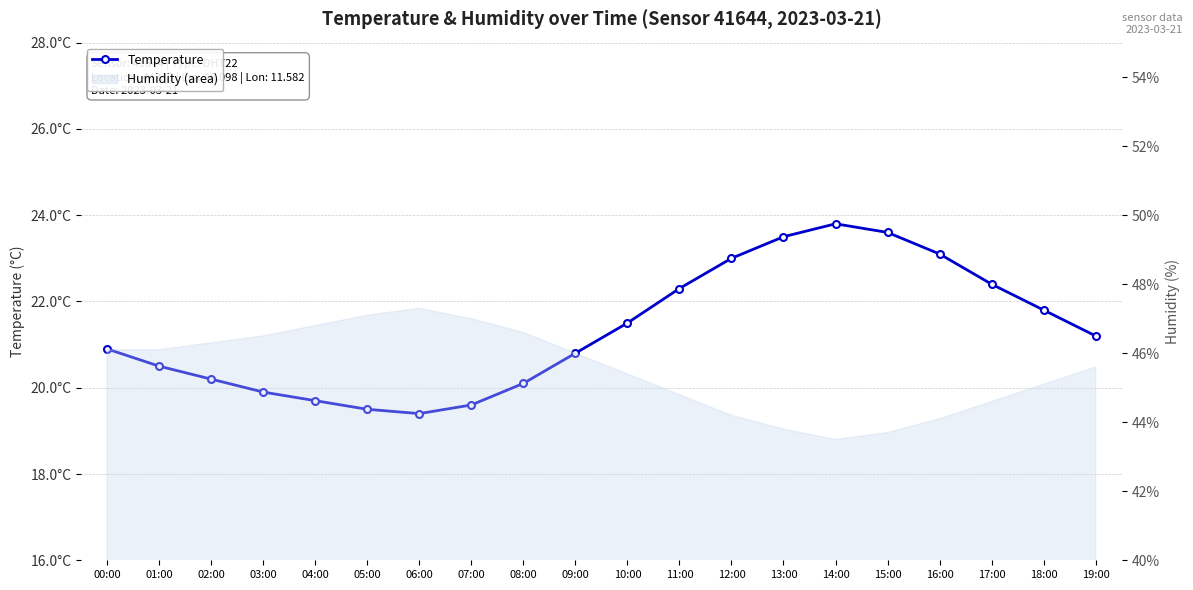

How many data points are above 21?

10